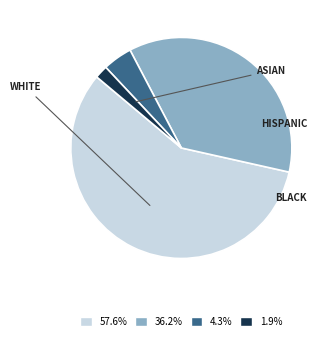

How many segments does this pie chart have?

4